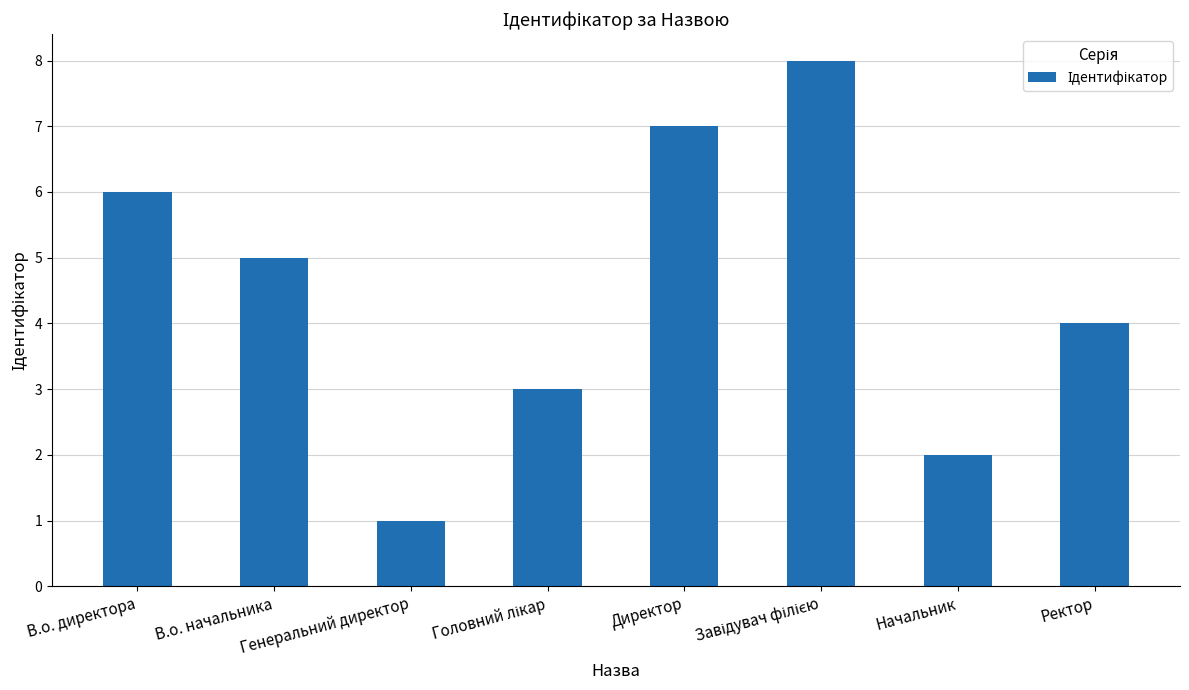

Read the value at В.о. директора.

6